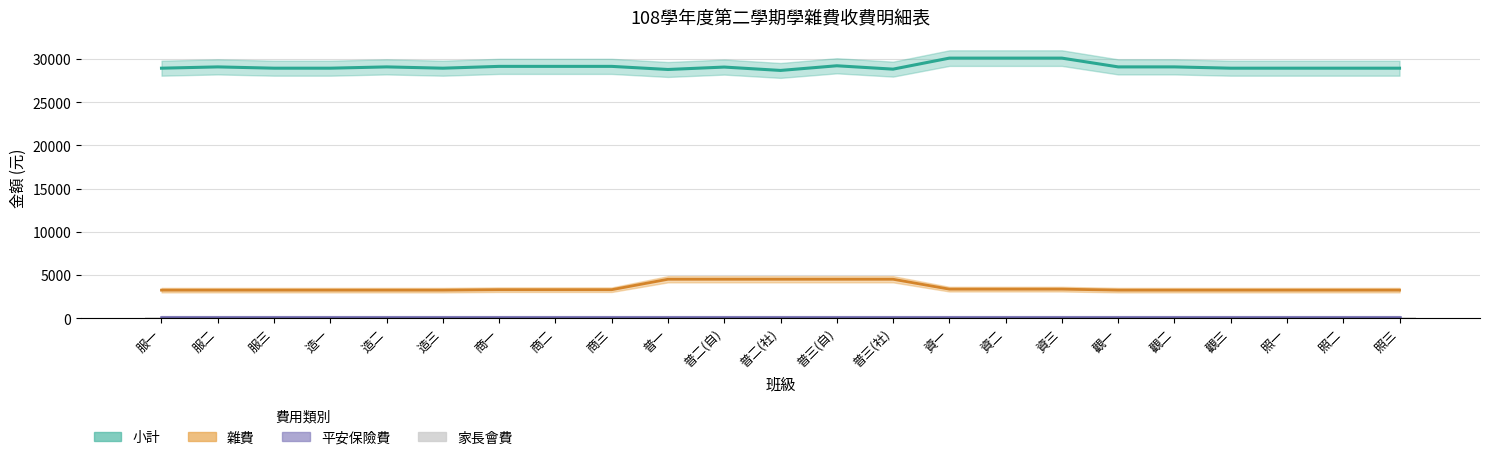

Rank the categories by 小計 value from highest to lowest.

資一, 資二, 資三, 普三(自), 商一, 商二, 商三, 服二, 造二, 觀一, 觀二, 普二(自), 服一, 服三, 造一, 造三, 觀三, 照一, 照二, 照三, 普三(社), 普一, 普二(社)